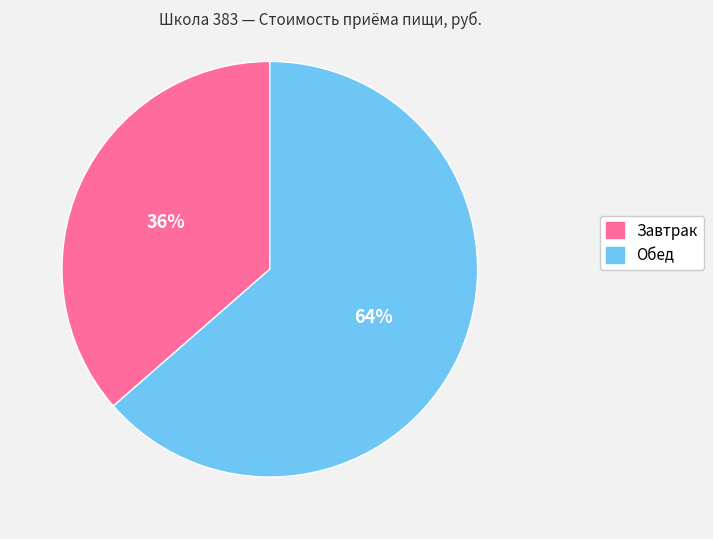

What is the majority slice?

Обед